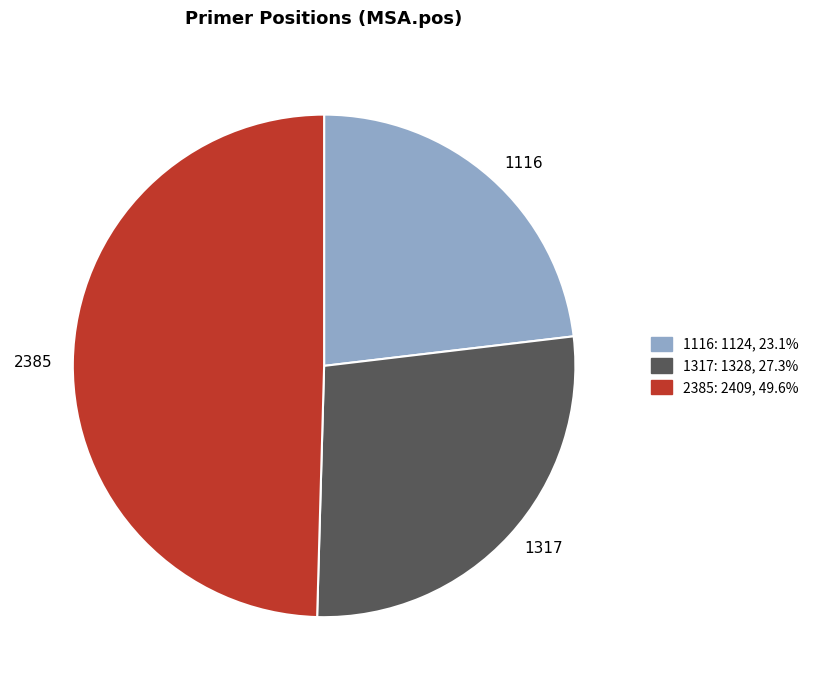

How many segments does this pie chart have?

3